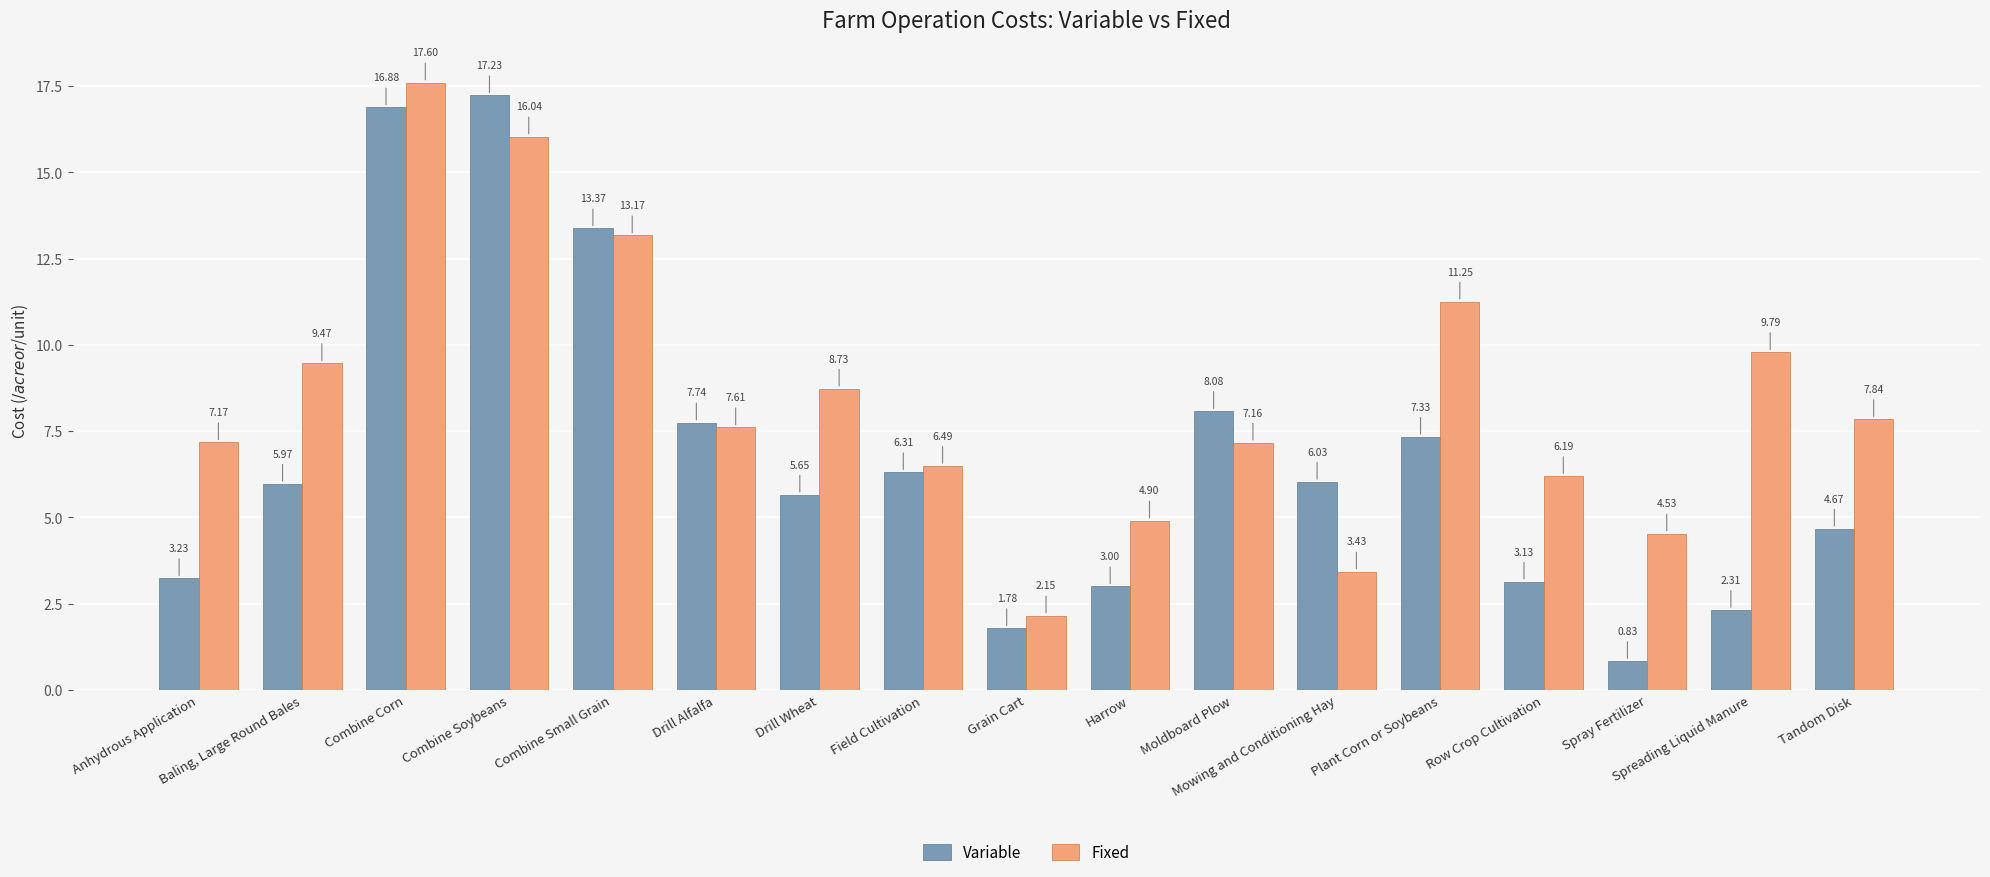

What are all the series names shown in the legend?

Variable, Fixed